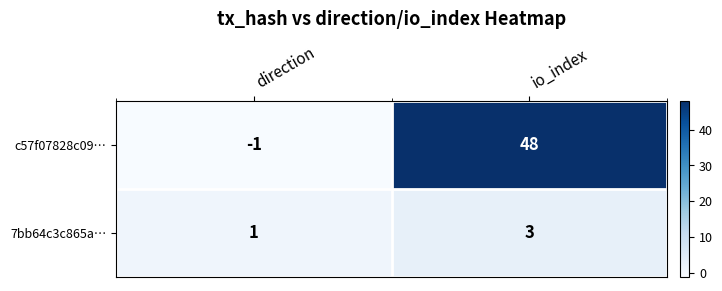

Reading left to right, extract all data points from this chart.

c57f07828c09…: -1	48
7bb64c3c865a…: 1	3